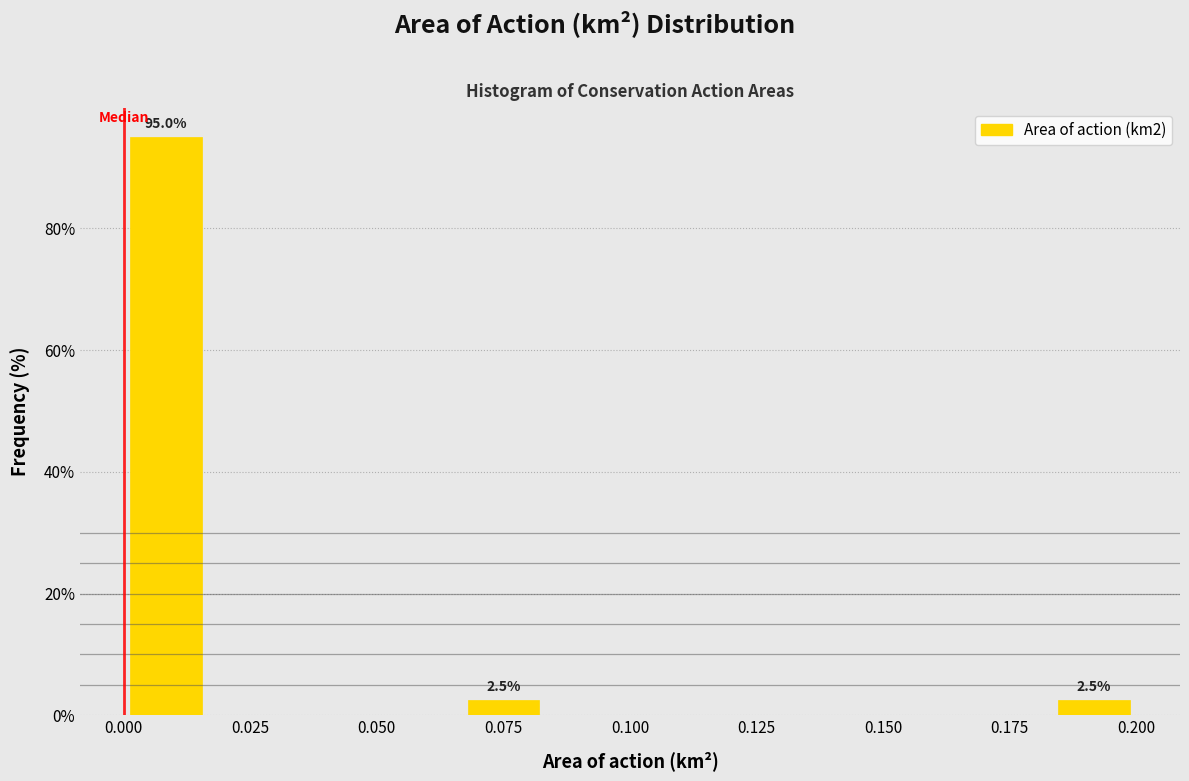

Around what value on the x-axis is the tallest bar? Give the approximate position of its centre, as read against the axis.

0.010